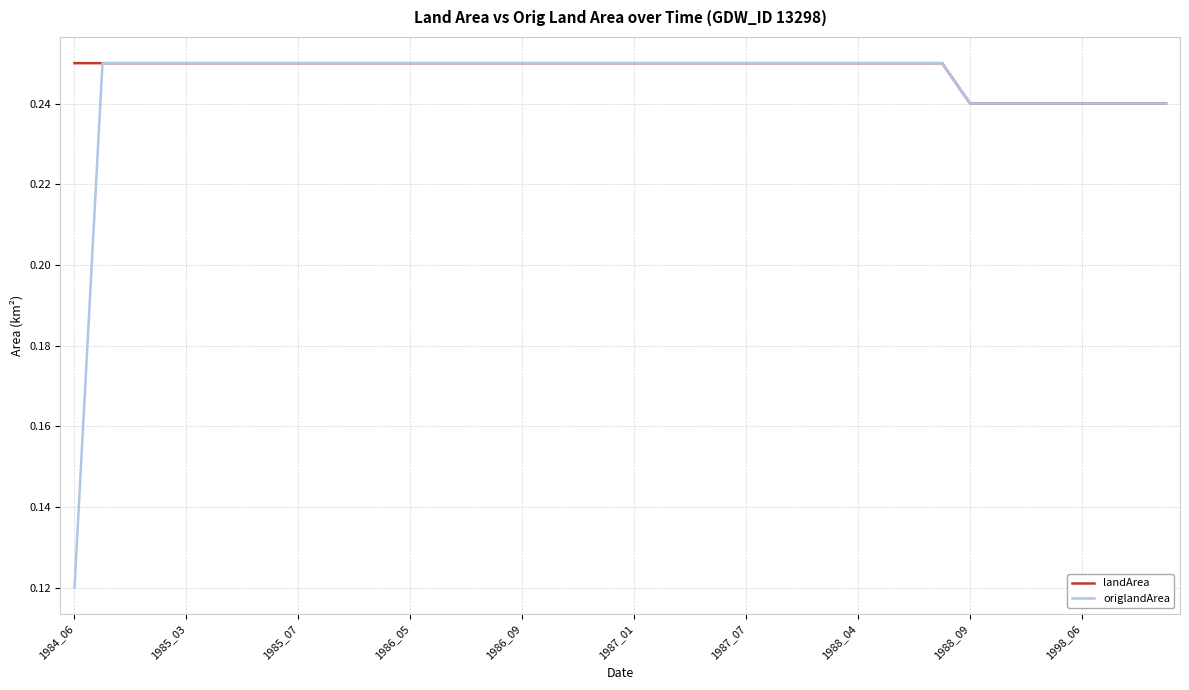

Which series has the largest range (max minus min)?

origlandArea